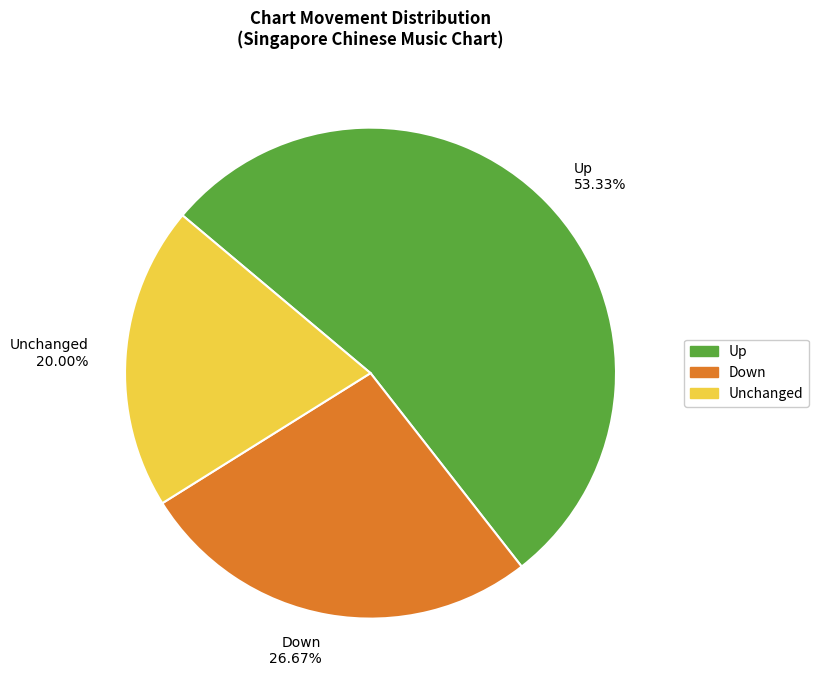

Do Down 26.67% and Unchanged 20.00% together represent more than half of the pie?

No